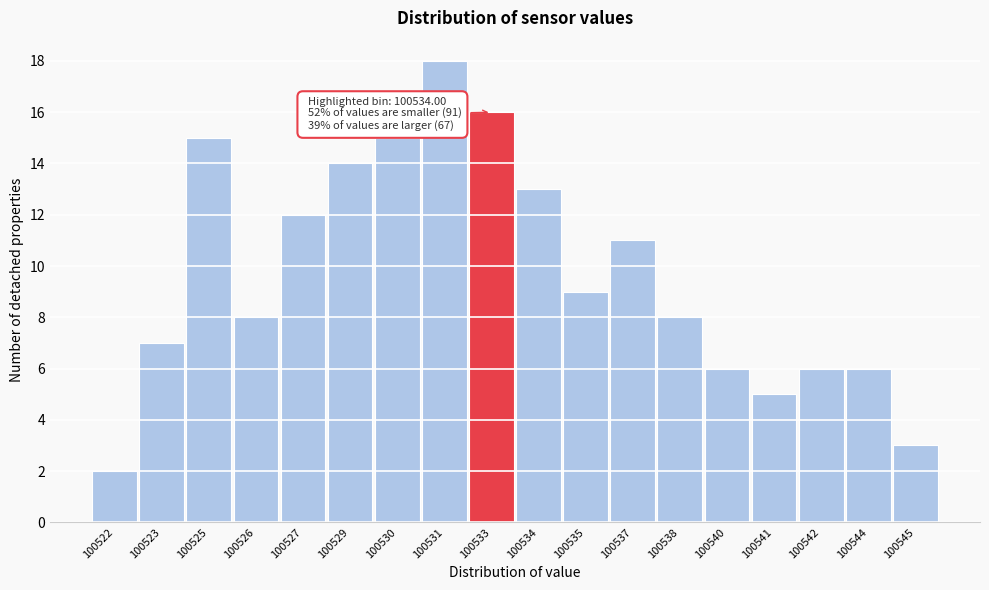

Reading right to left, transcribe all the data shown in this chart.

100545=3	100544=6	100542=6	100541=5	100540=6	100538=8	100537=11	100535=9	100534=13	100533=16	100531=18	100530=15	100529=14	100527=12	100526=8	100525=15	100523=7	100522=2